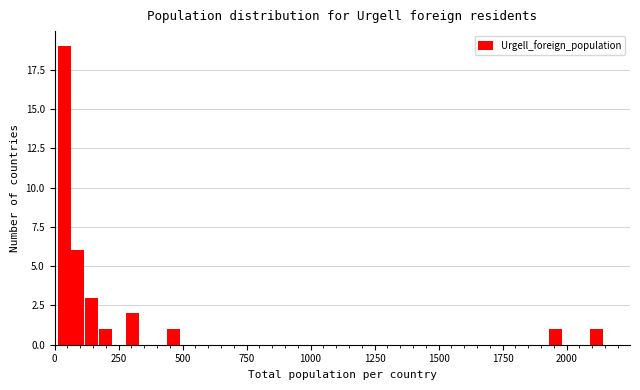

Read against the x-axis, roughly where is the centre of the tallest bar?

50